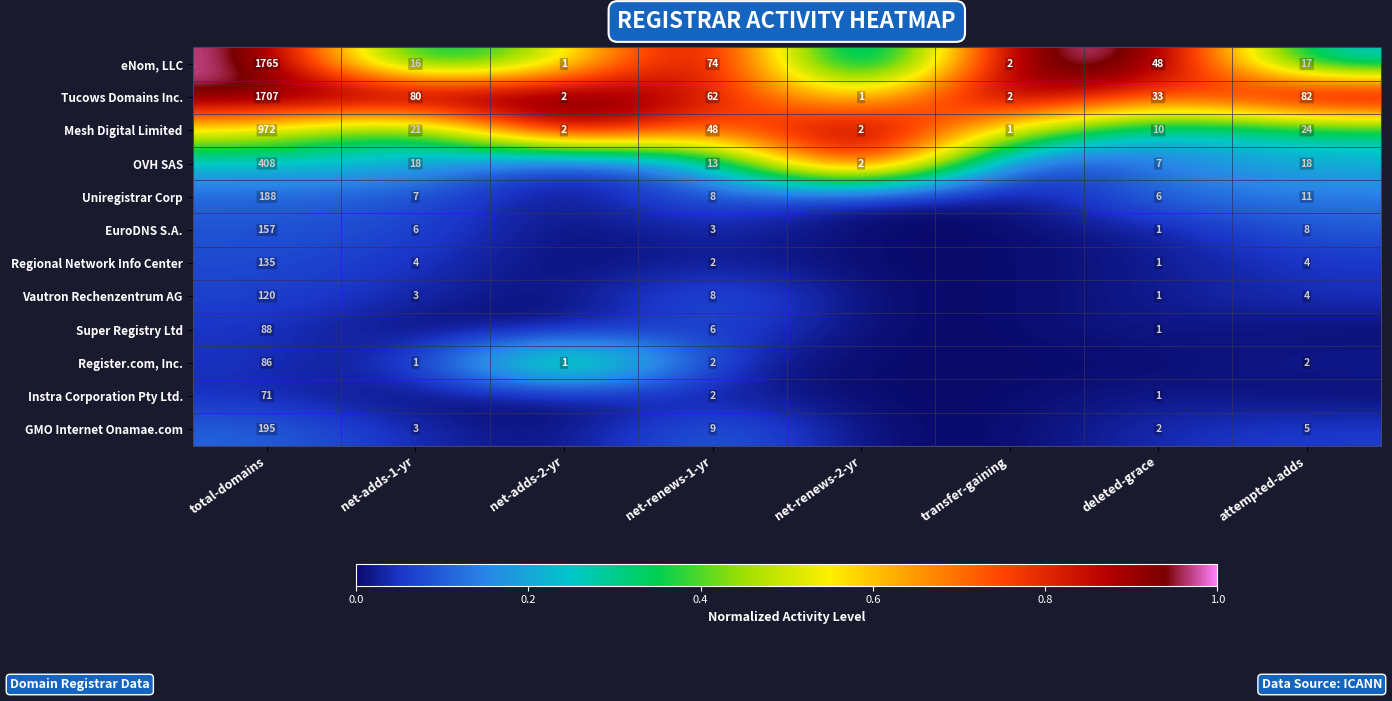

What is the sum of the Uniregistrar Corp values at attempted-adds and deleted-grace?

17